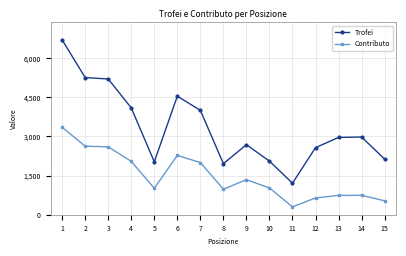

At which label is Trofei closest to 3954?

7